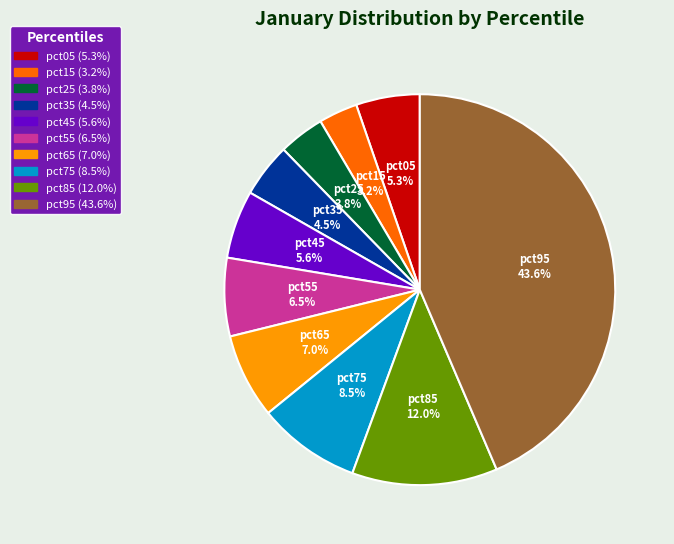

Which category has the biggest portion of the pie?

pct95